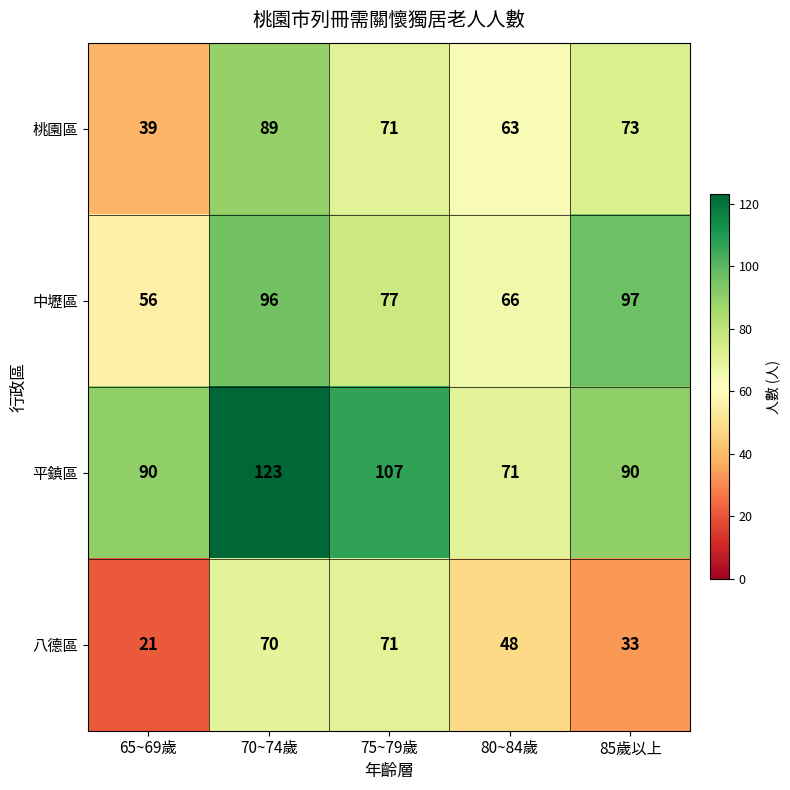

Rank the series by their maximum value, from lowest to highest.

八德區, 桃園區, 中壢區, 平鎮區